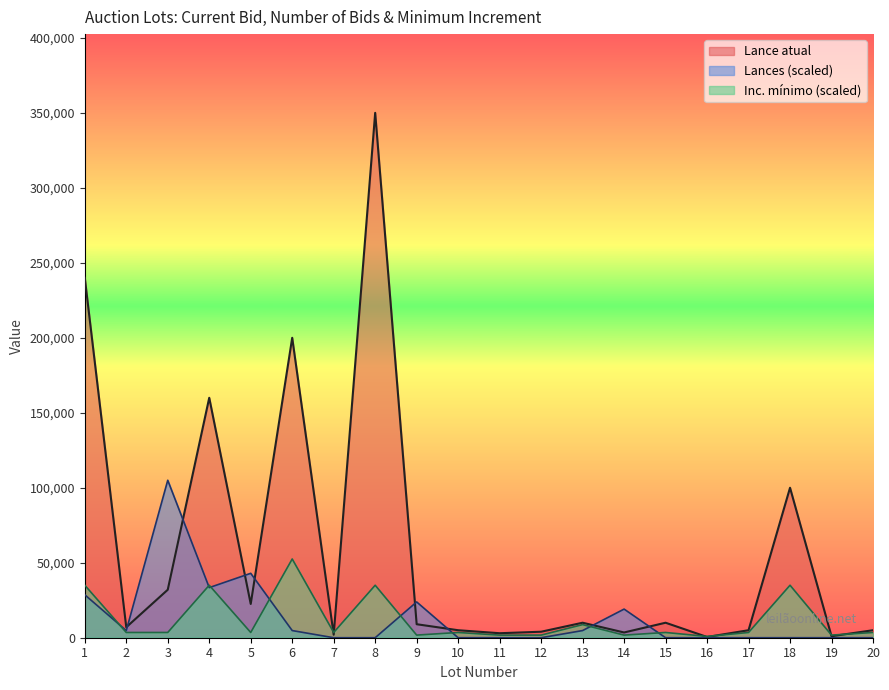

Between which two adjacent categories do Lance atual and Lances first intersect?

2 and 3